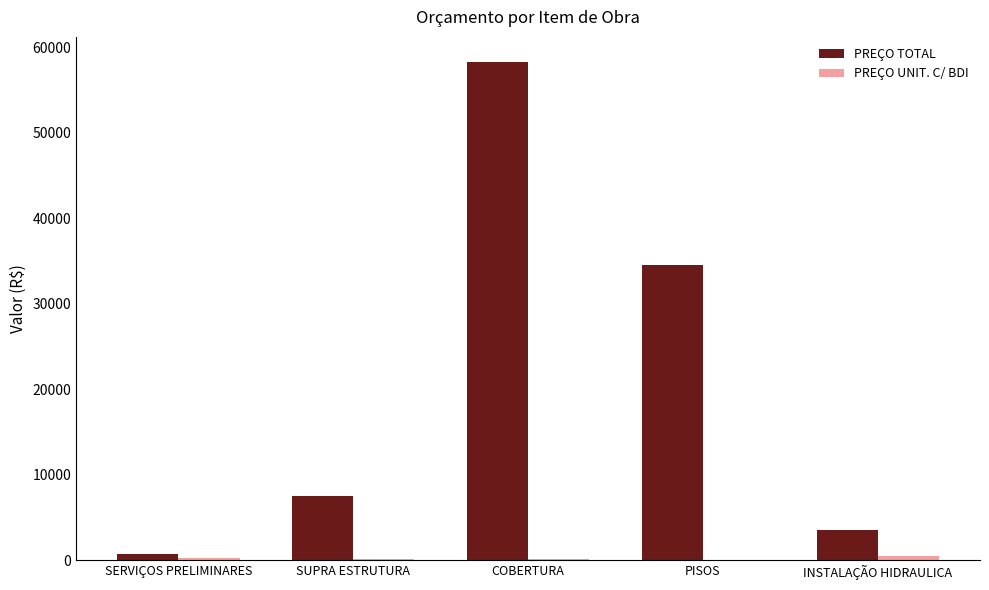

Which series changed the most between COBERTURA and INSTALAÇÃO HIDRAULICA?

PREÇO TOTAL